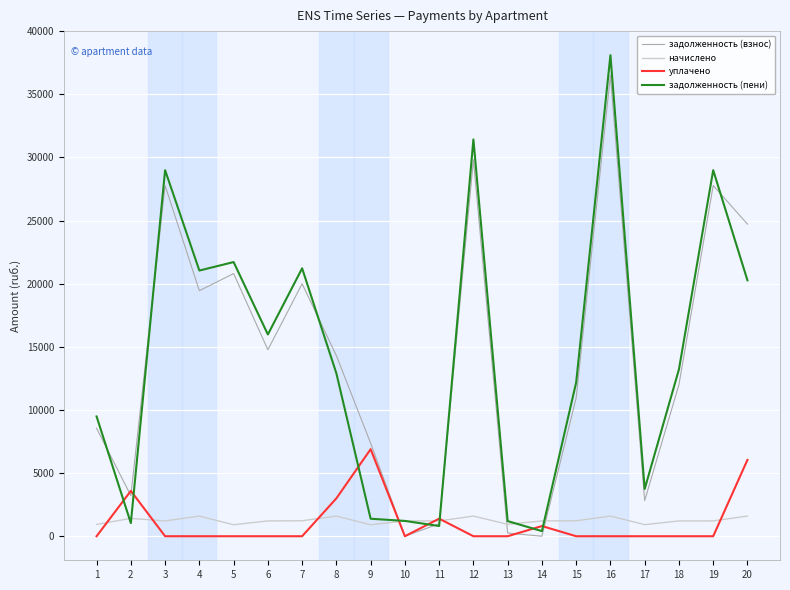

What is the spread (max minus min) of values at 17?

3741.3